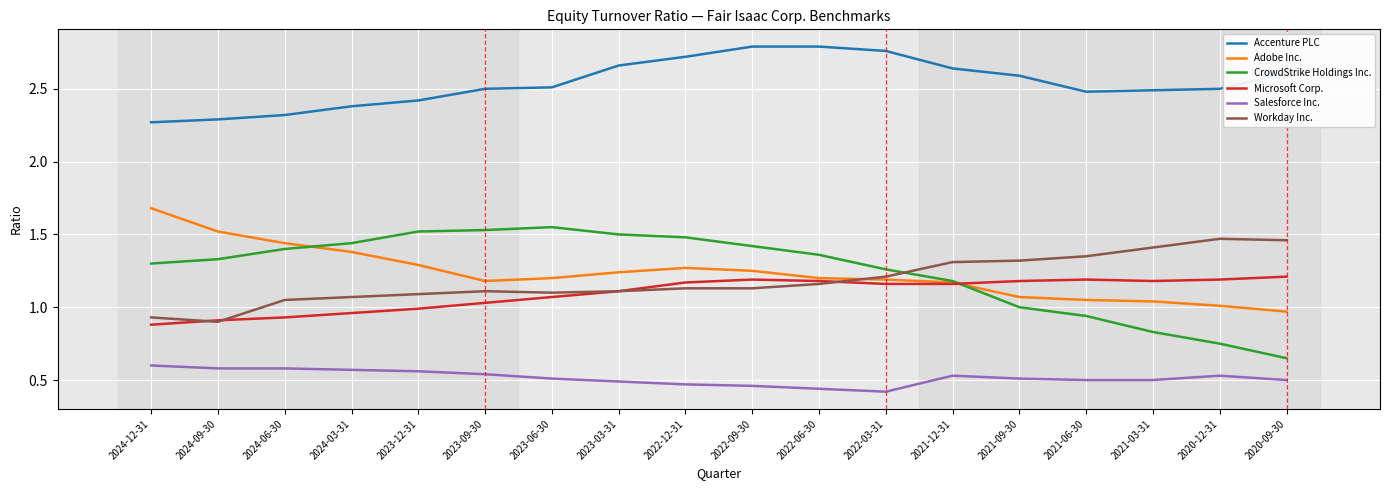

How many values in the Workday Inc. series are below 1?

2